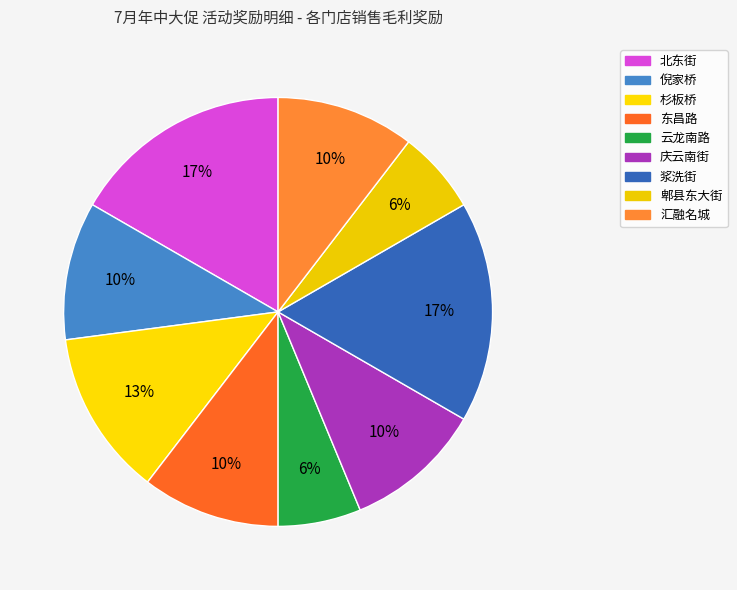

How many segments does this pie chart have?

9